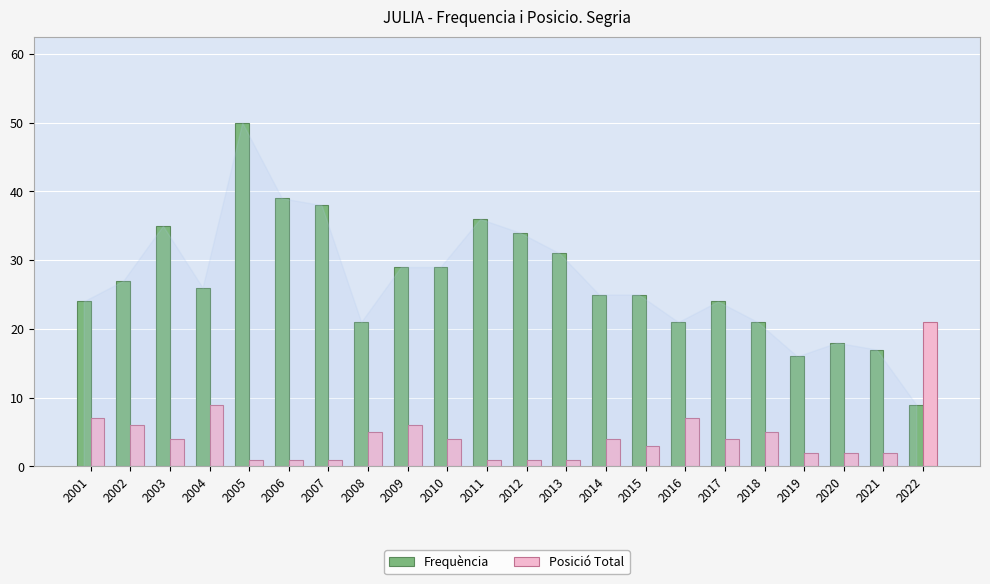

List the series in order of their overall mean, highest first.

Frequència, Posició Total